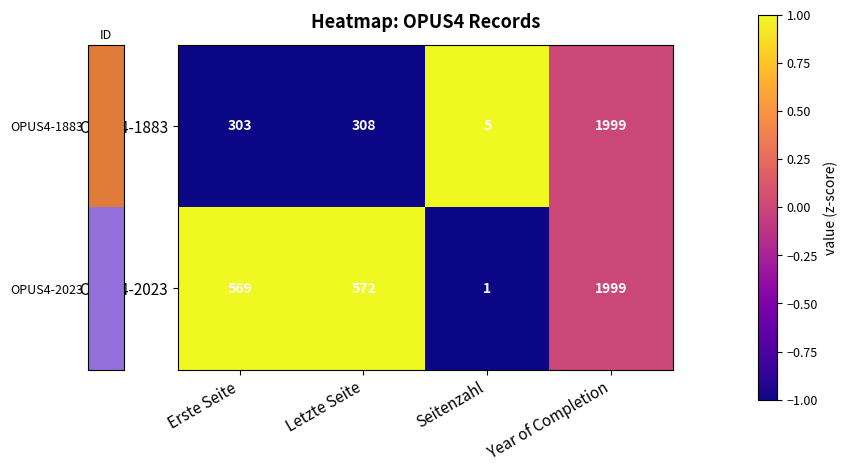

Which series changed the most between Seitenzahl and Year of Completion?

OPUS4-2023